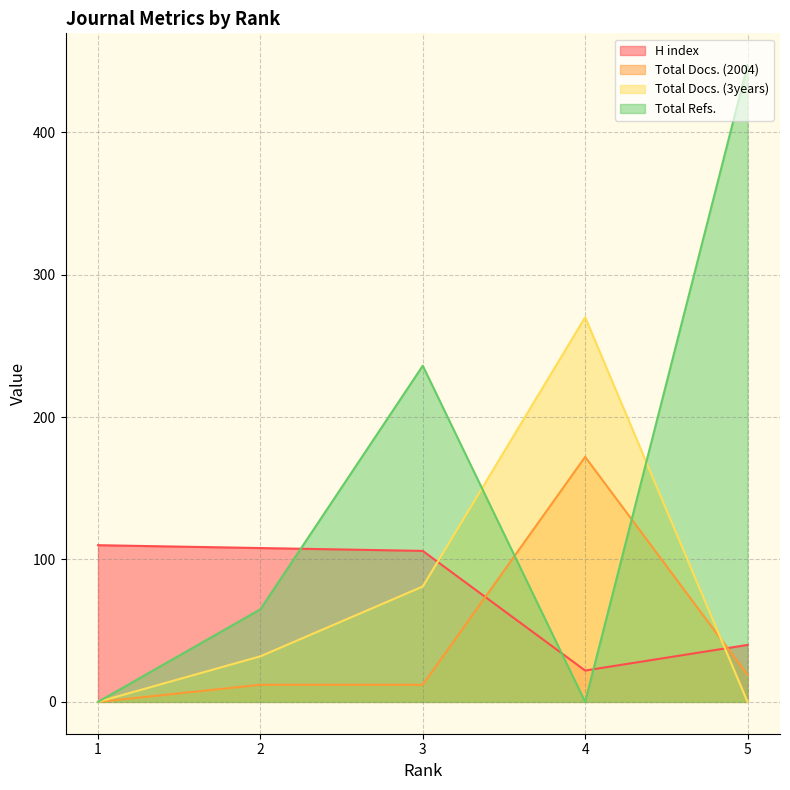

At which label is H index closest to 66?

5